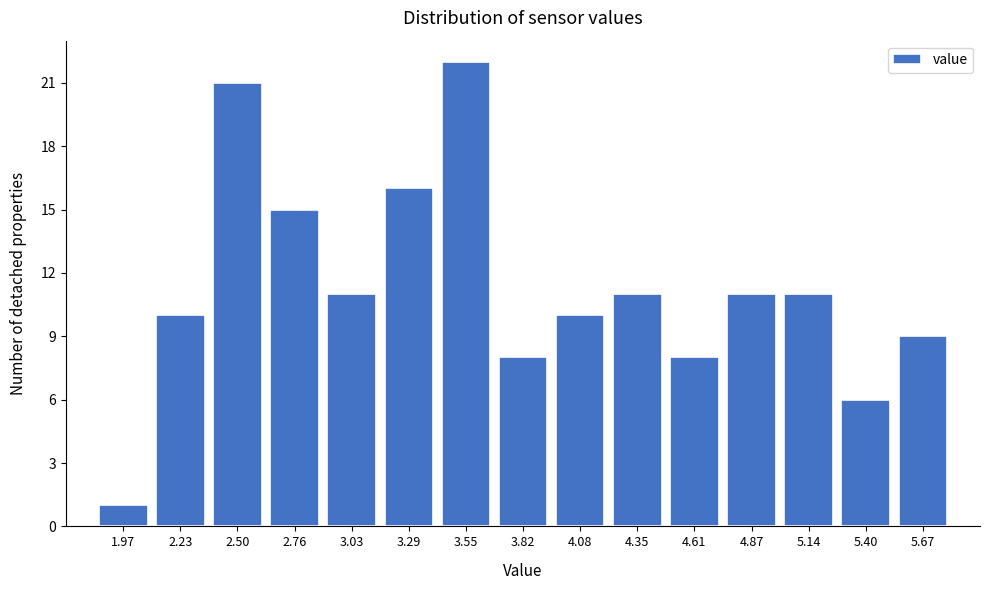

Reading right to left, extract all data points from this chart.

5.67=9	5.40=6	5.14=11	4.87=11	4.61=8	4.35=11	4.08=10	3.82=8	3.55=22	3.29=16	3.03=11	2.76=15	2.50=21	2.23=10	1.97=1